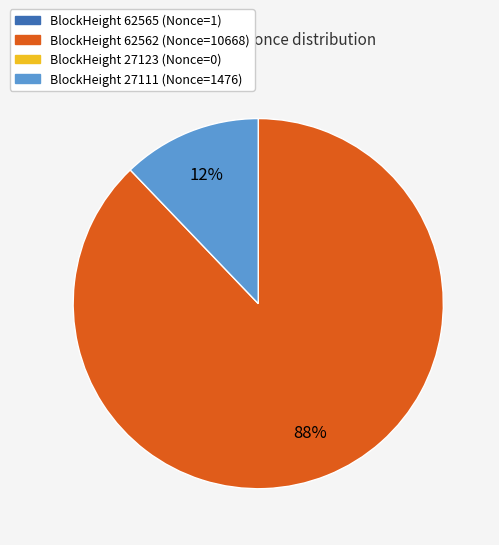

Is there any slice that represents more than half of the pie?

Yes